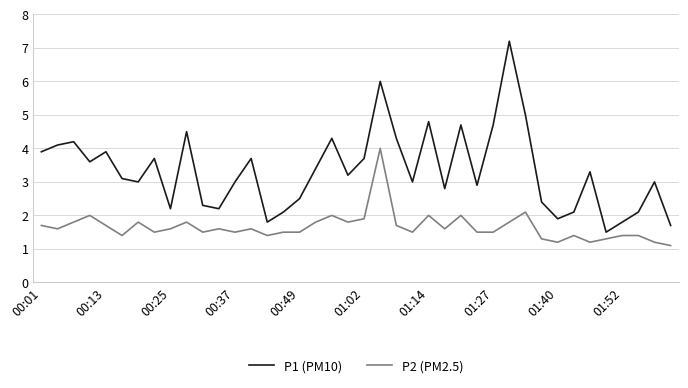

Which series has the widest spread of values?

P1 (PM10)